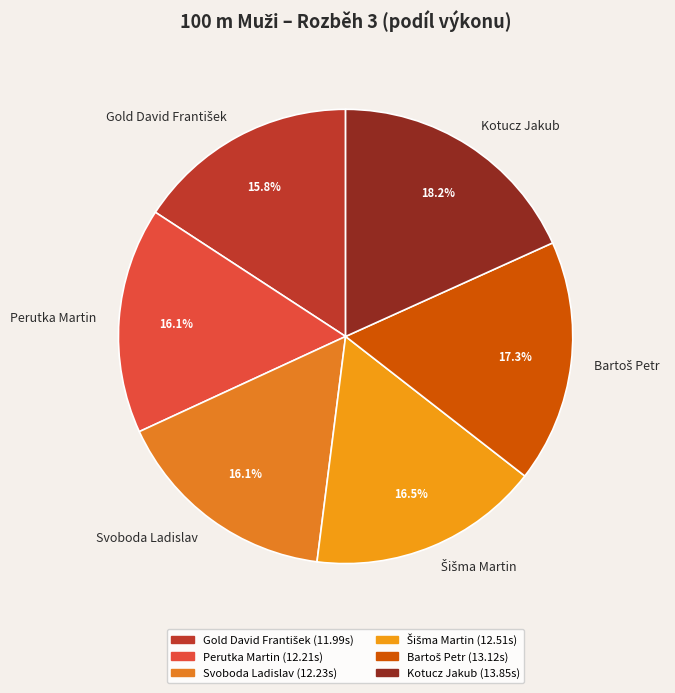

What percentage is the Svoboda Ladislav slice, to the nearest percent?

16%